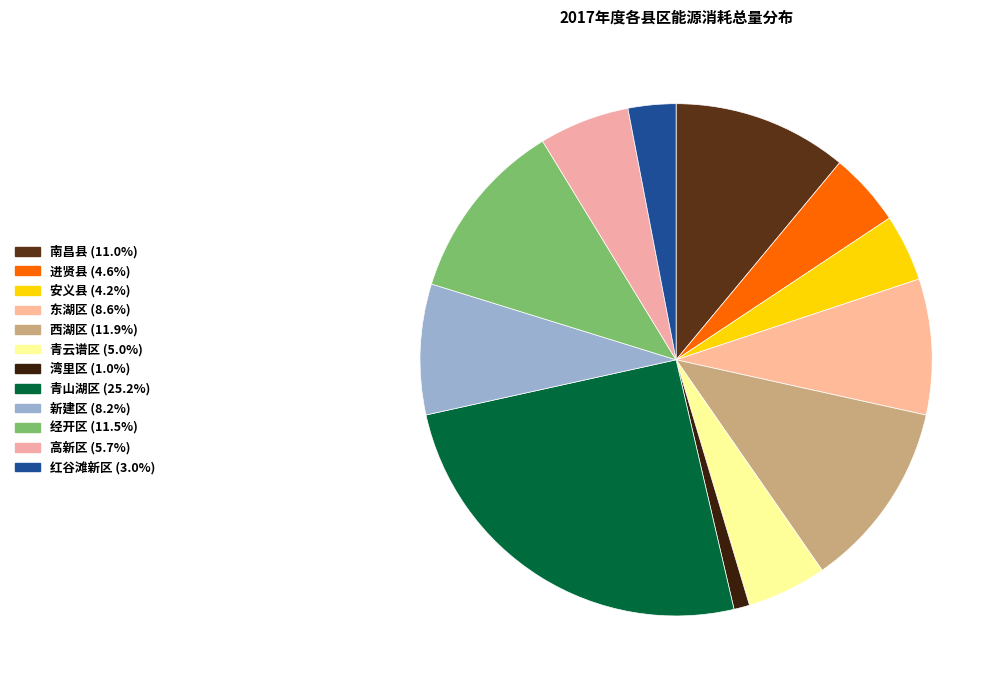

To the nearest percent, what is the average slice percentage?

8%